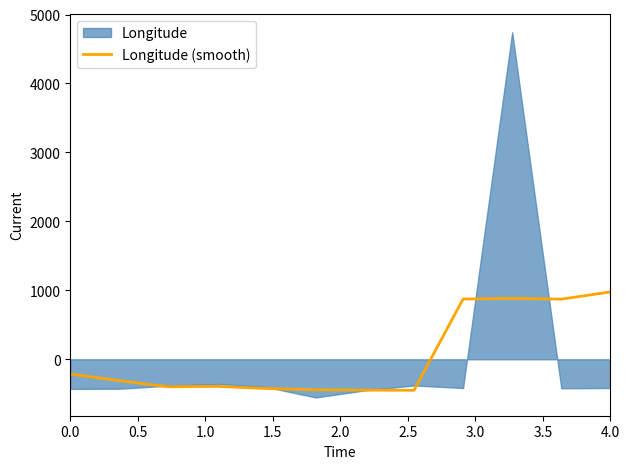

What is the maximum value for Longitude (smooth)?

976.7